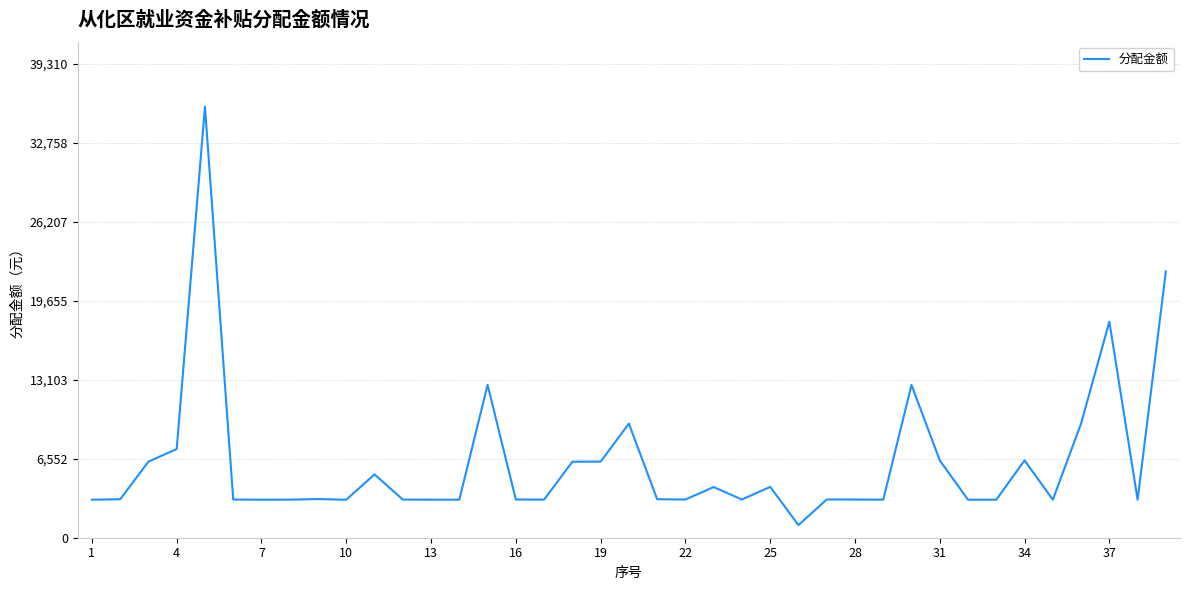

What is the difference between the maximum and minimum values?

34690.6